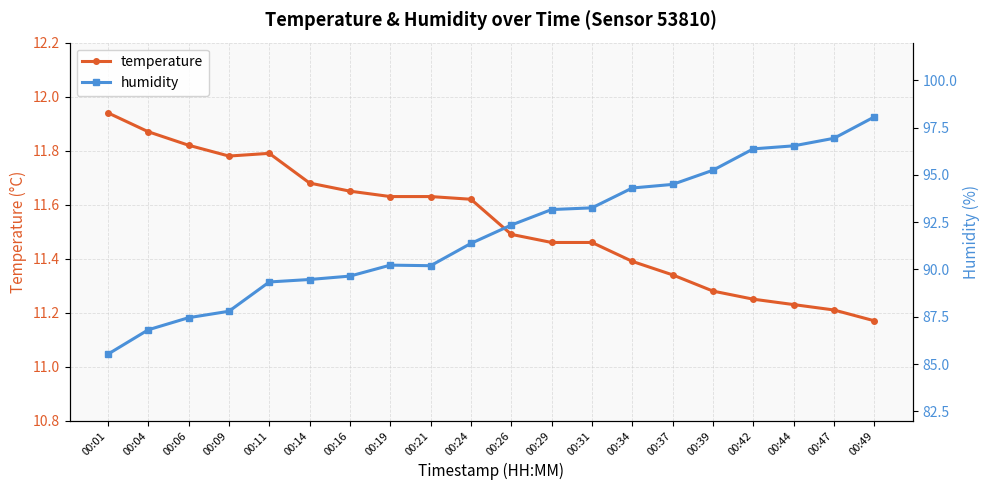

Read the humidity value at 00:26.

92.3